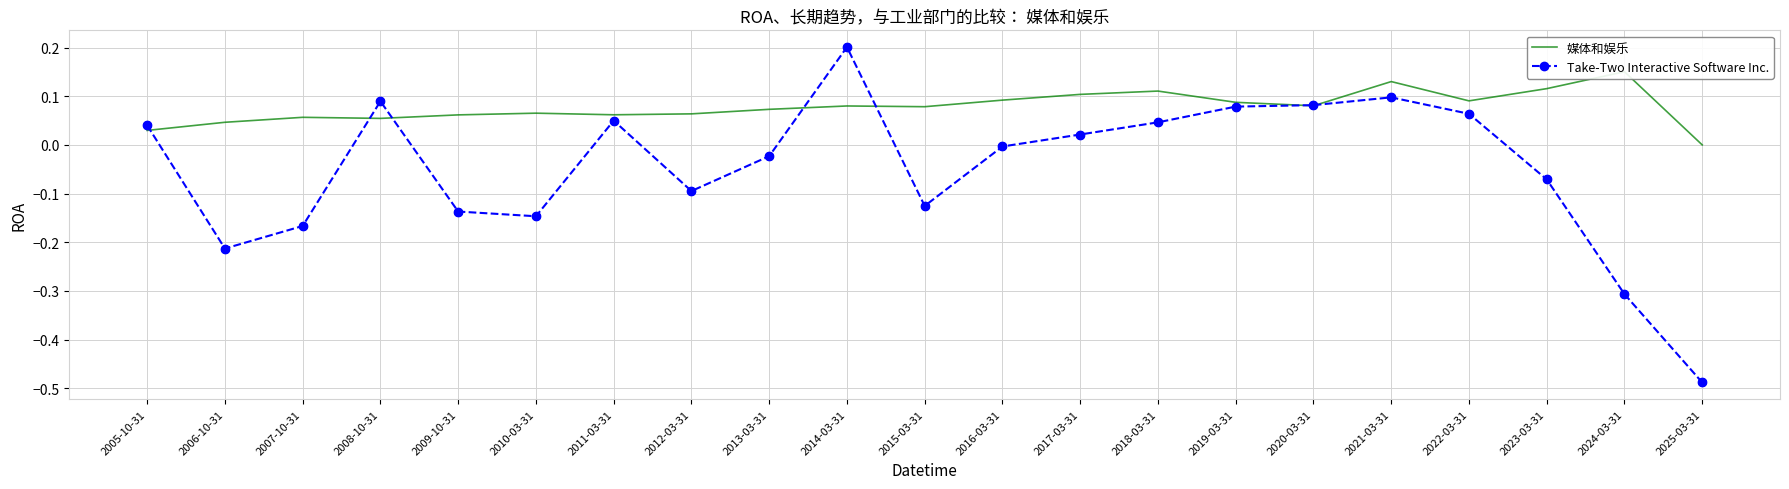

Is the value of 媒体和娱乐 at 2018-03-31 greater than the value of Take-Two Interactive Software Inc. at 2019-03-31?

Yes